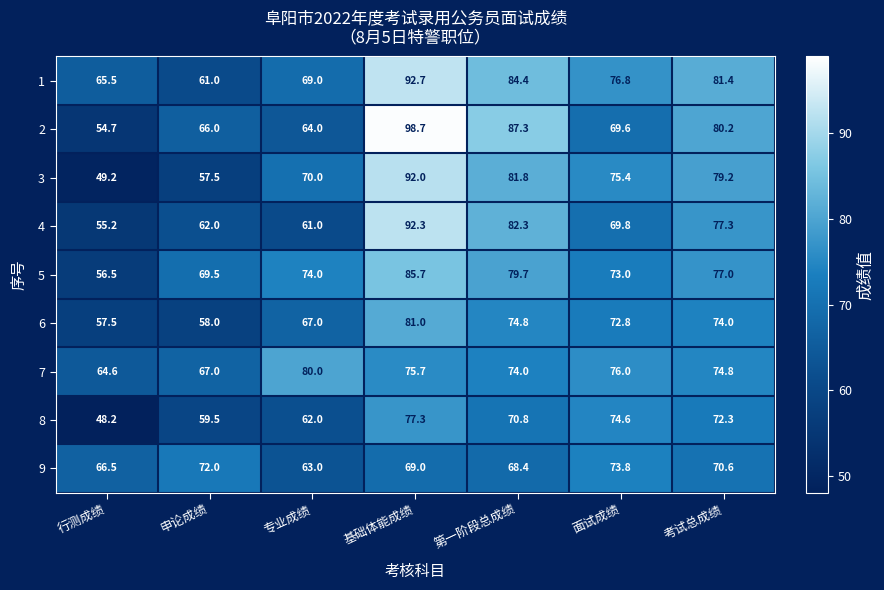

What is the difference between the second highest and second lowest values in the 3 series?

24.3